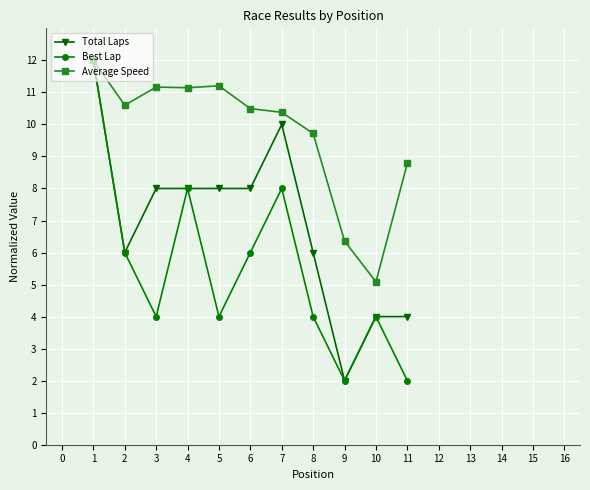

List the series in order of their overall mean, lowest first.

Best Lap, Total Laps, Average Speed